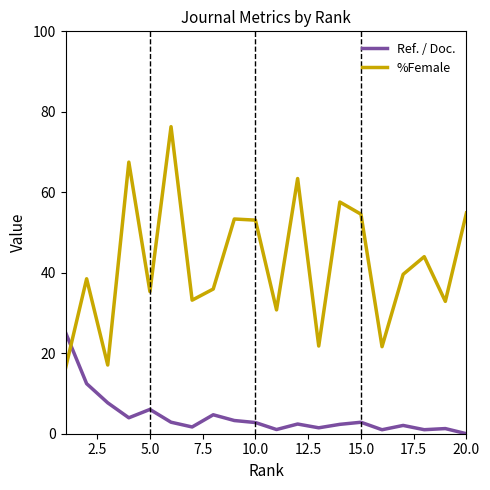

List the series in order of their overall mean, highest first.

%Female, Ref. / Doc.